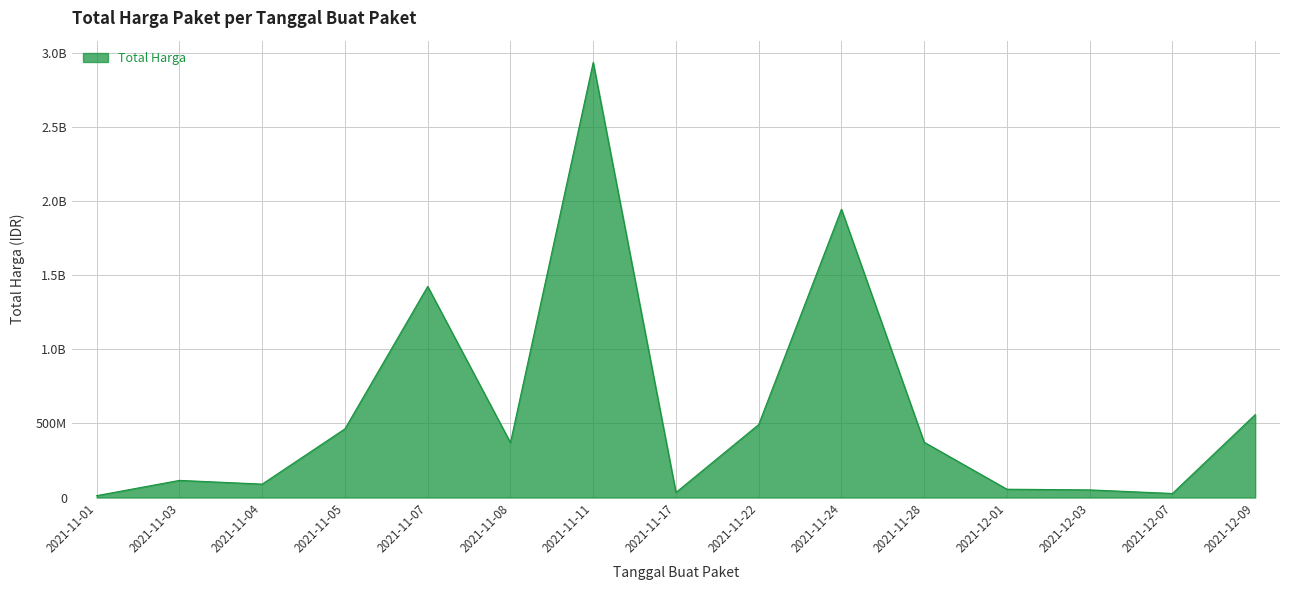

List the labels in order of value, smallest first.

2021-11-01, 2021-12-07, 2021-11-17, 2021-12-03, 2021-12-01, 2021-11-04, 2021-11-03, 2021-11-08, 2021-11-28, 2021-11-05, 2021-11-22, 2021-12-09, 2021-11-07, 2021-11-24, 2021-11-11